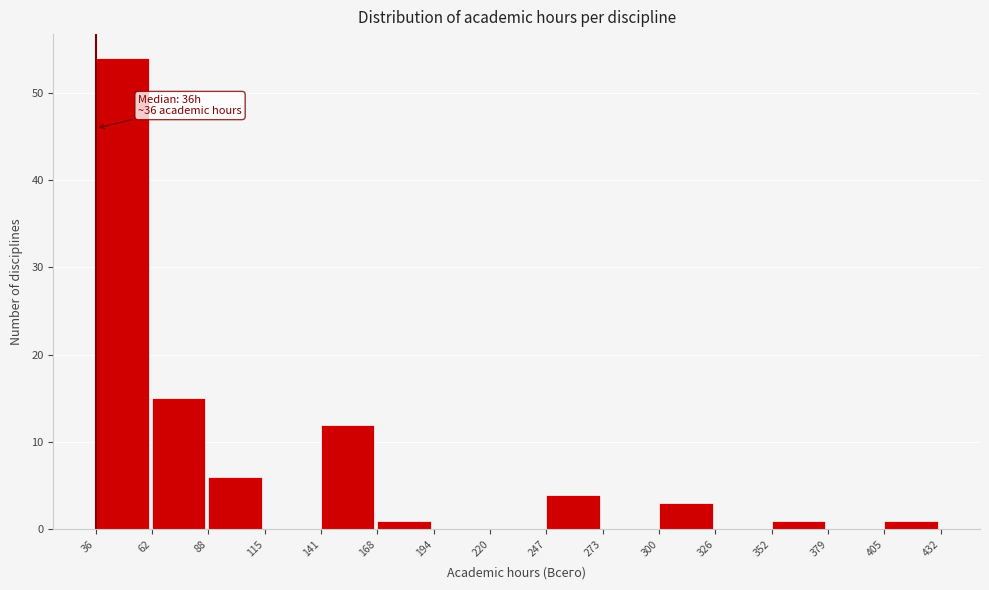

Which range on the x-axis has the tallest bar?

36 to 62